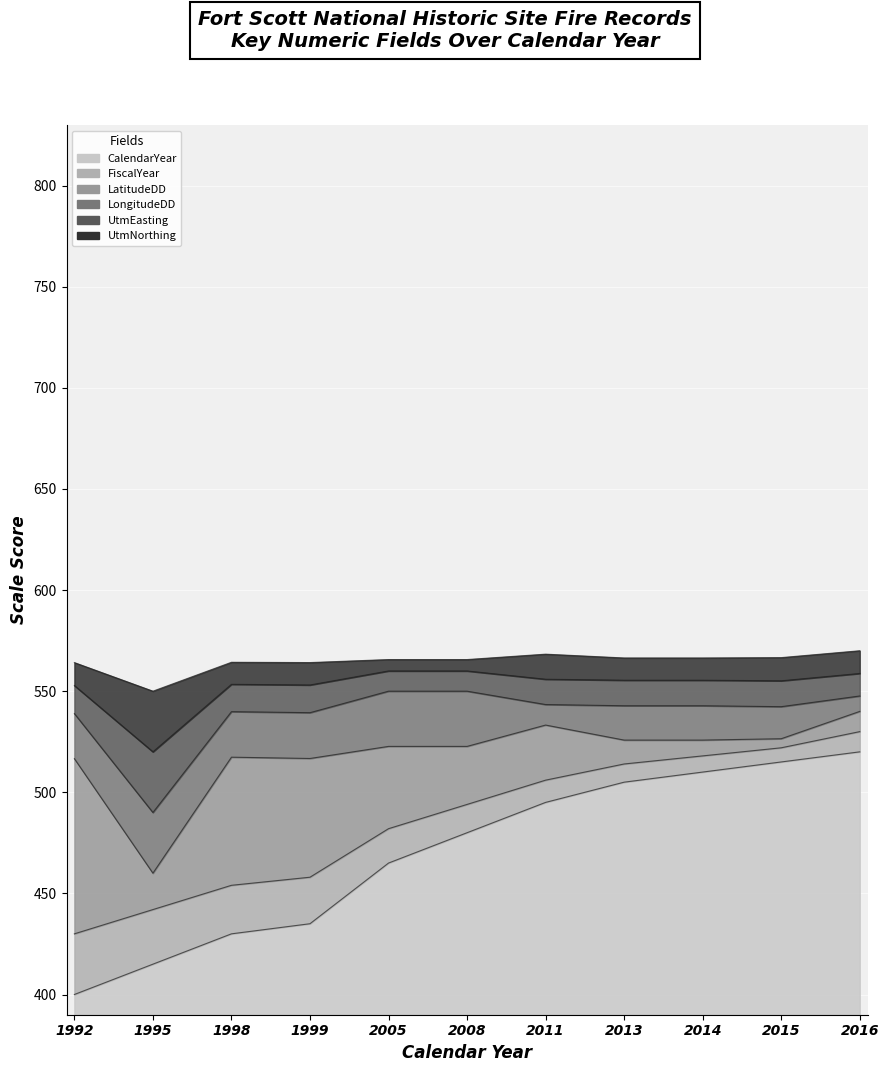

At which category is the sum across all series the highest?

2016